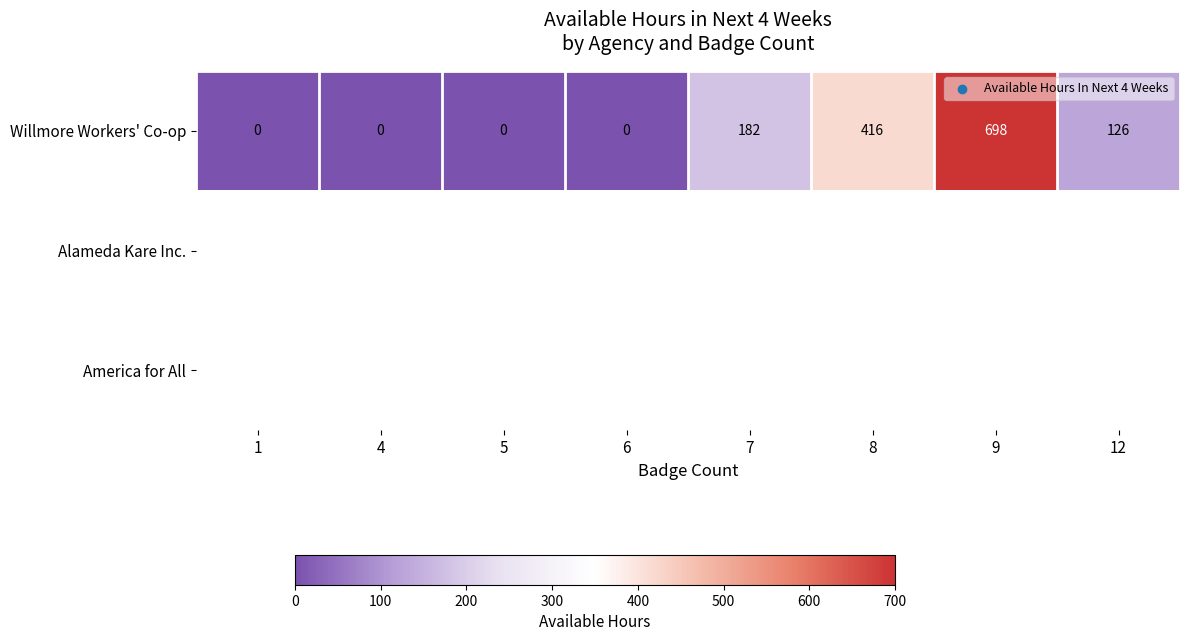

Which category has the highest value in the Willmore Workers' Co-op series?

9